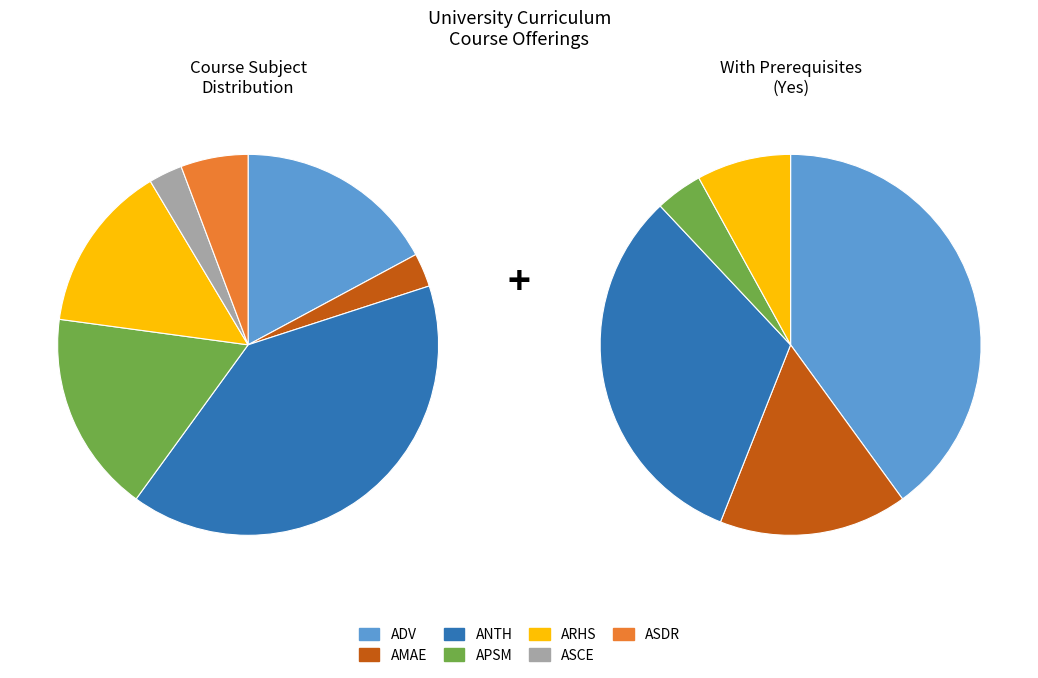

To the nearest percent, what is the difference between the APSM and AMAE slice percentages?

14%